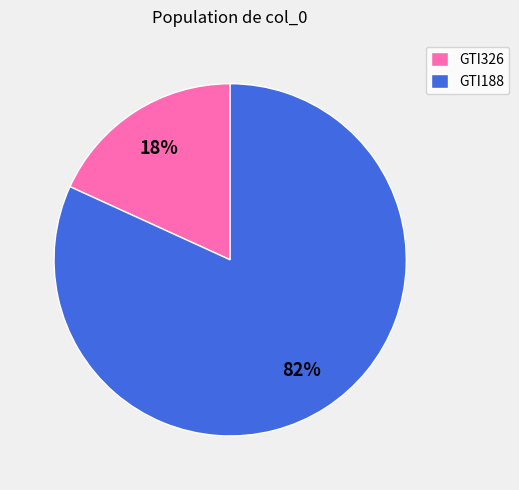

To the nearest percent, what percentage of the pie is GTI188?

82%